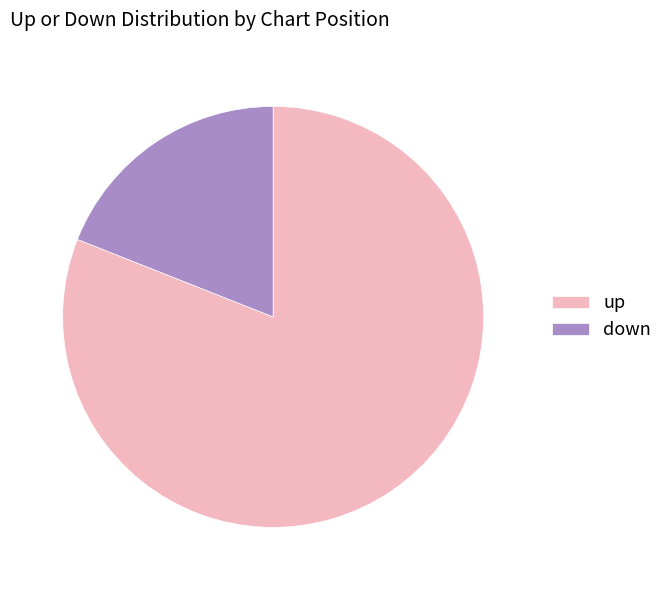

True or false: up accounts for 96% of the total.

False